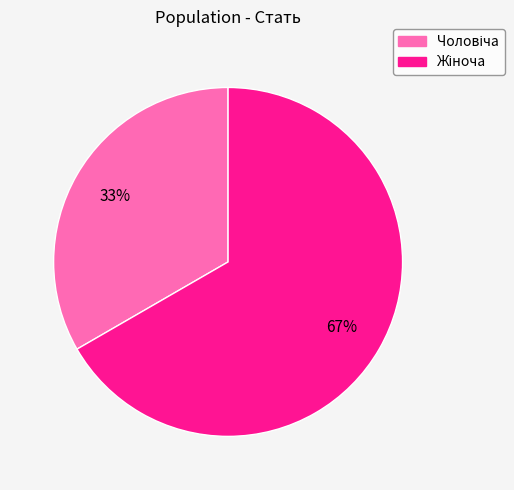

Does any single category account for the majority?

Yes